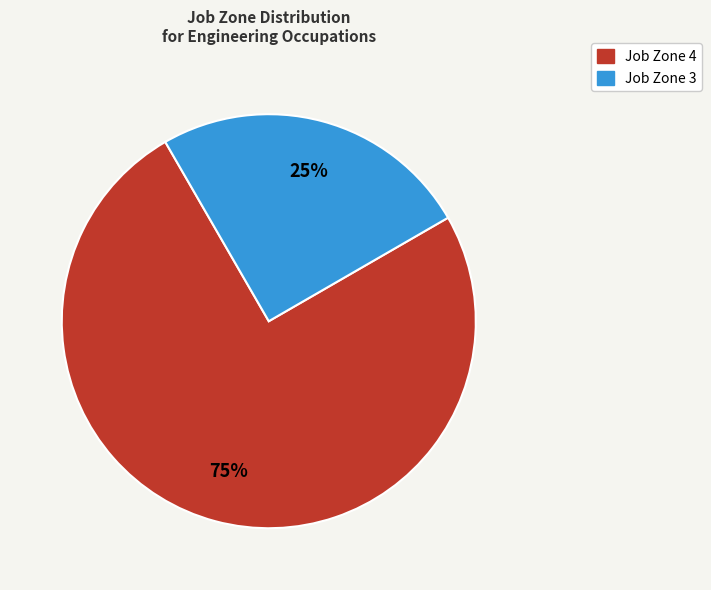

How many segments does this pie chart have?

2